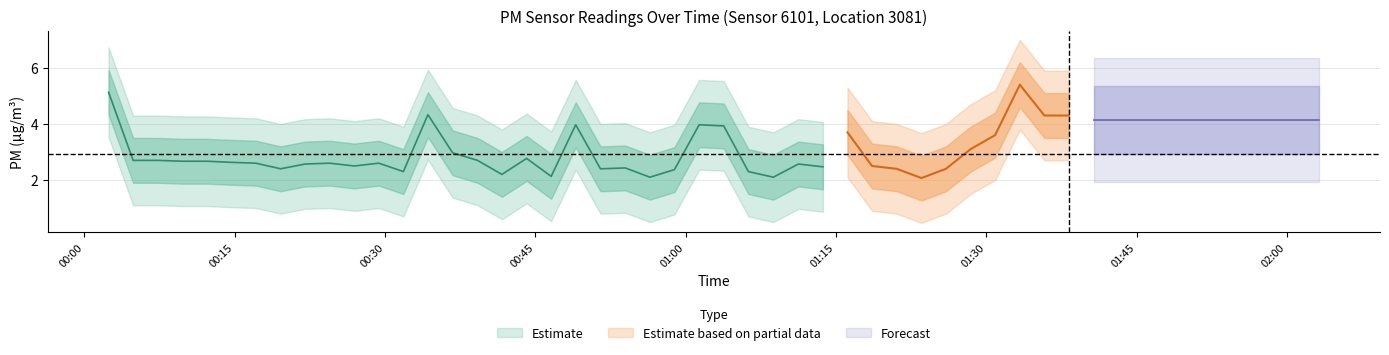

What is the difference between the maximum and minimum values in the P1 series?

3.3